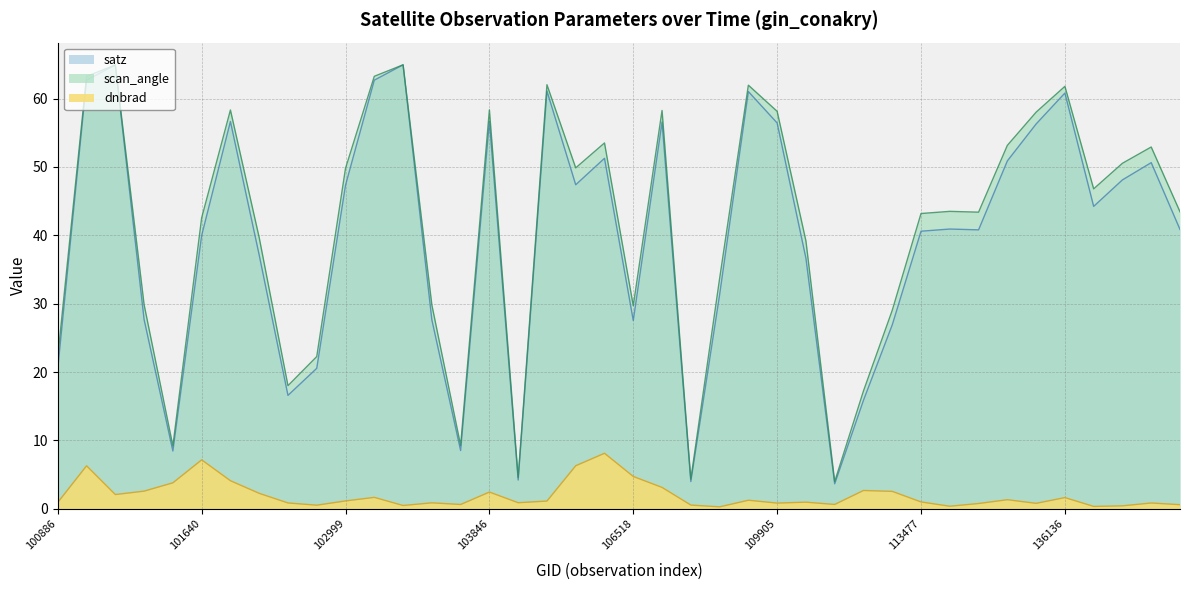

At how many categories does at least one series exceed 54?

12